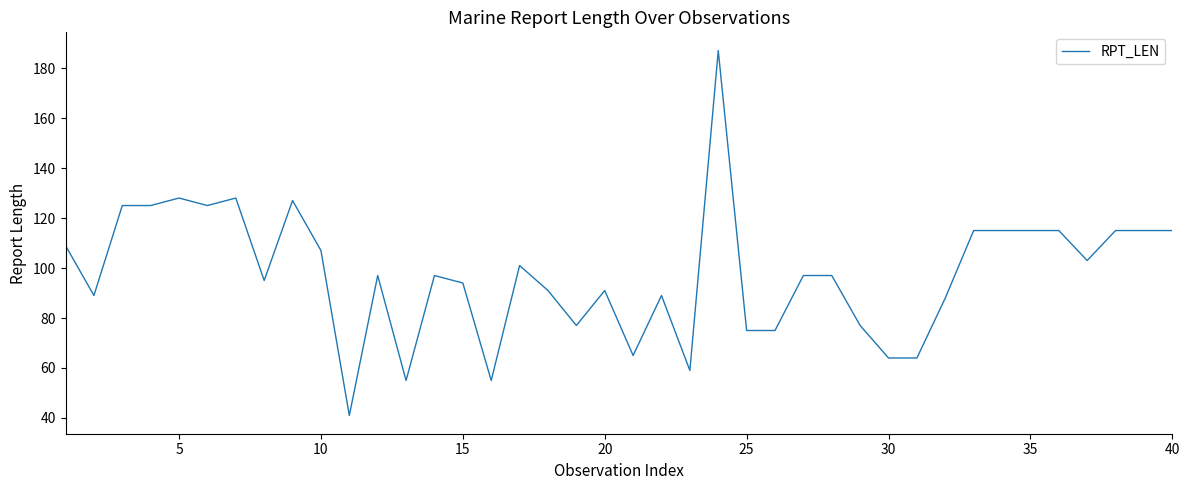

What is the smallest value displayed?

41